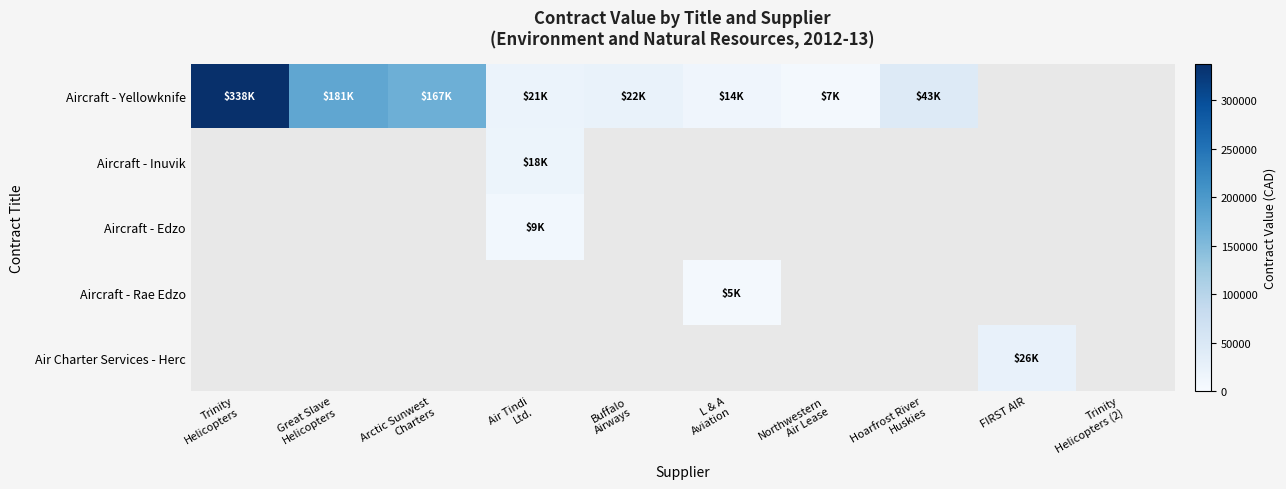

Which category has the highest value in the Aircraft - Yellowknife series?

Trinity Helicopters